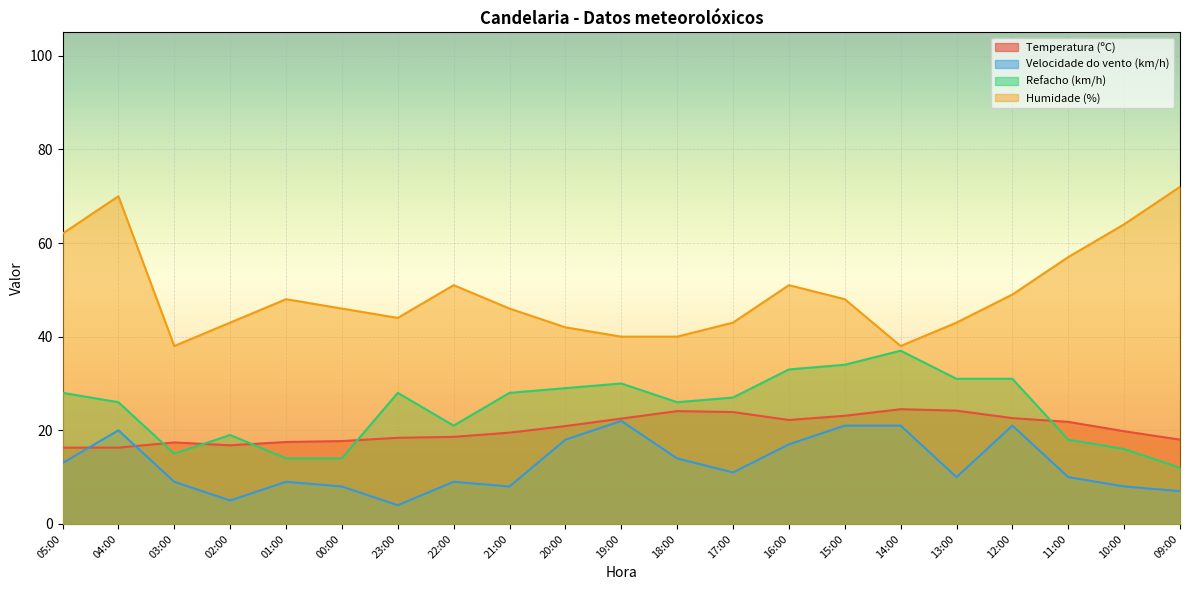

The value of Humidade (%) at 09:00 is 72.0. True or false?

True